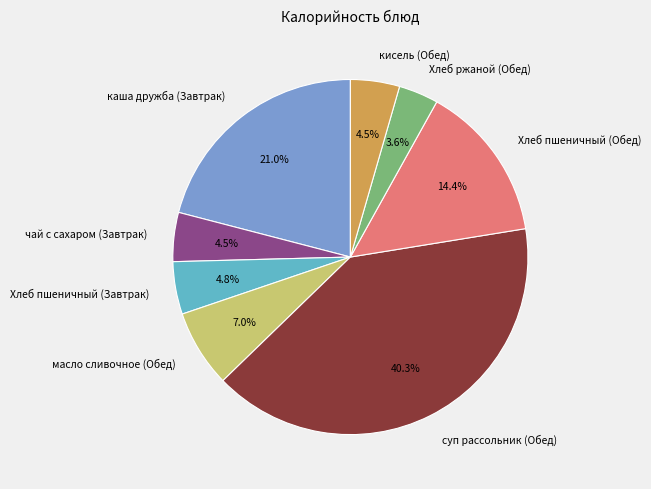

To the nearest percent, what portion does Хлеб ржаной (Обед) represent?

4%